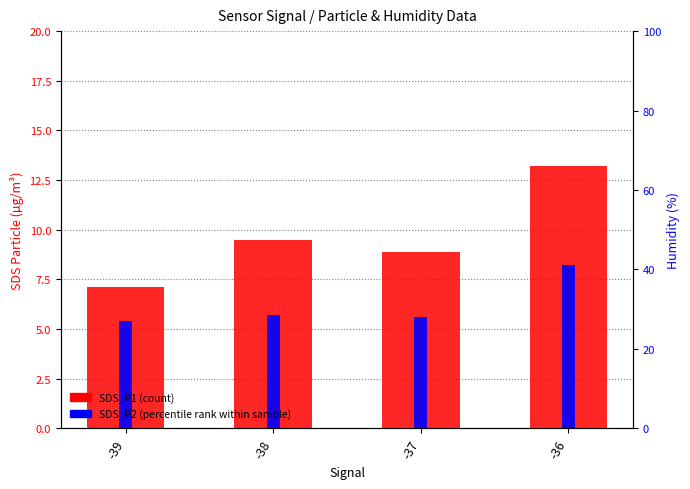

Which category has the highest value across all series?

-36